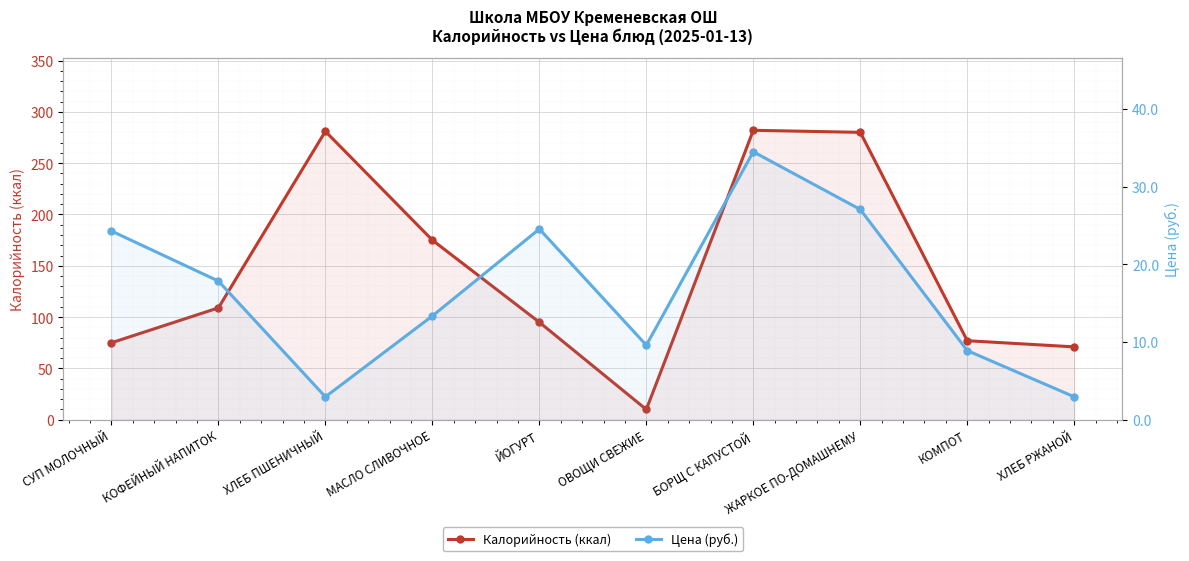

Which series changed the most between ОВОЩИ СВЕЖИЕ and КОМПОТ?

Калорийность (ккал)